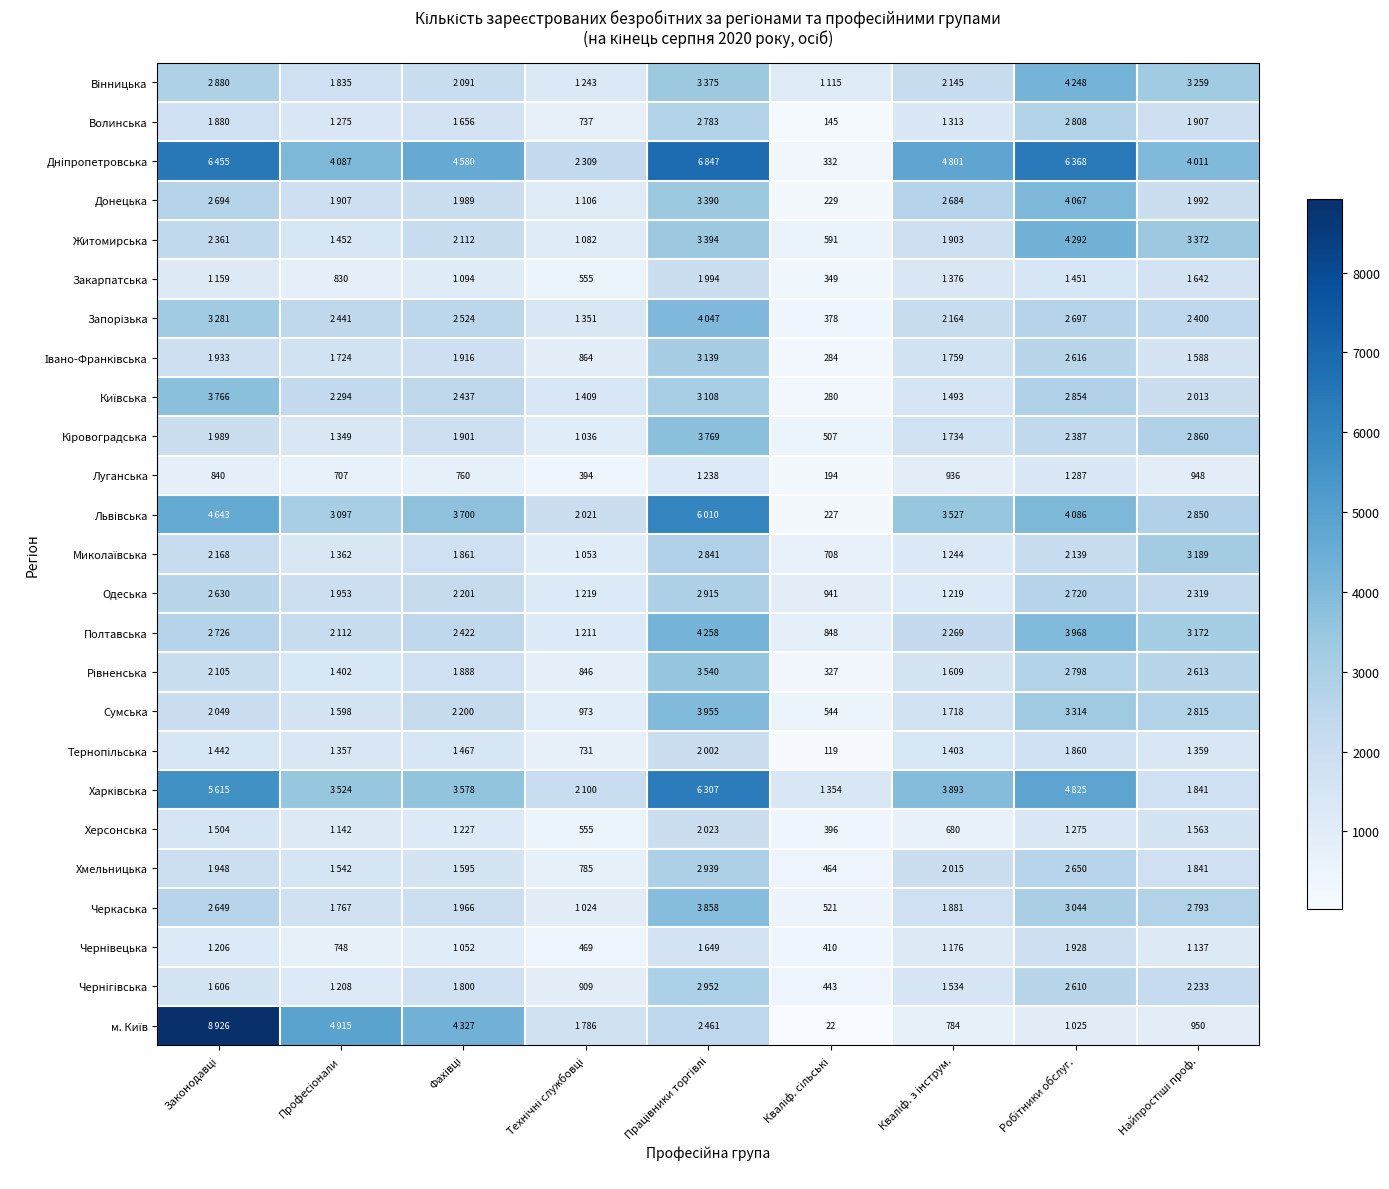

Is it true that Кіровоградська equals 2387 at Робітники обслуг.?

True